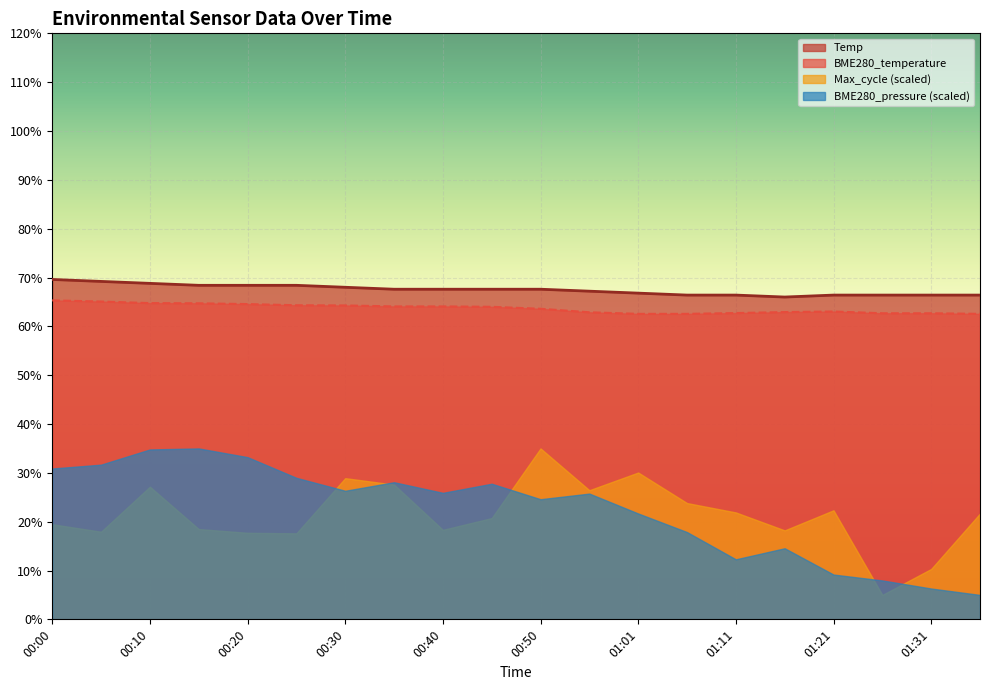

True or false: BME280_temperature has a value of 64.7 at 00:15.

True